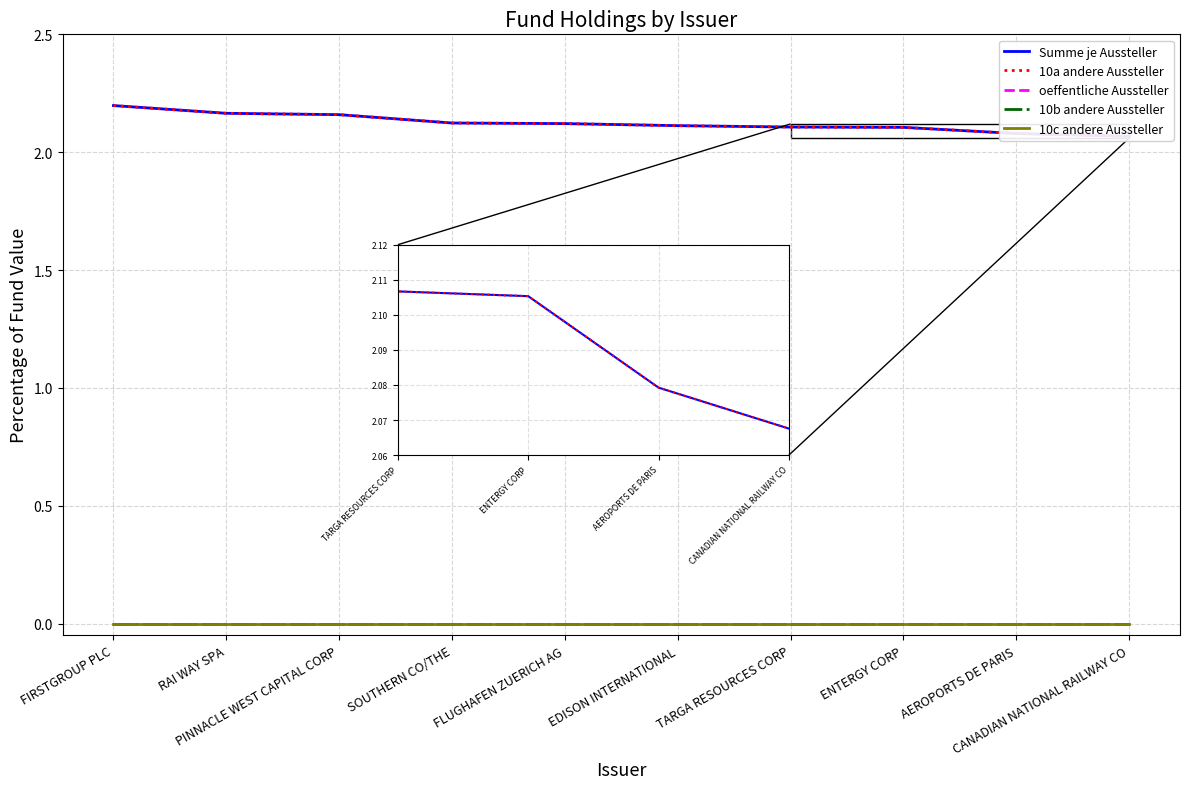

What is the label of the 2nd point from the left?

RAI WAY SPA